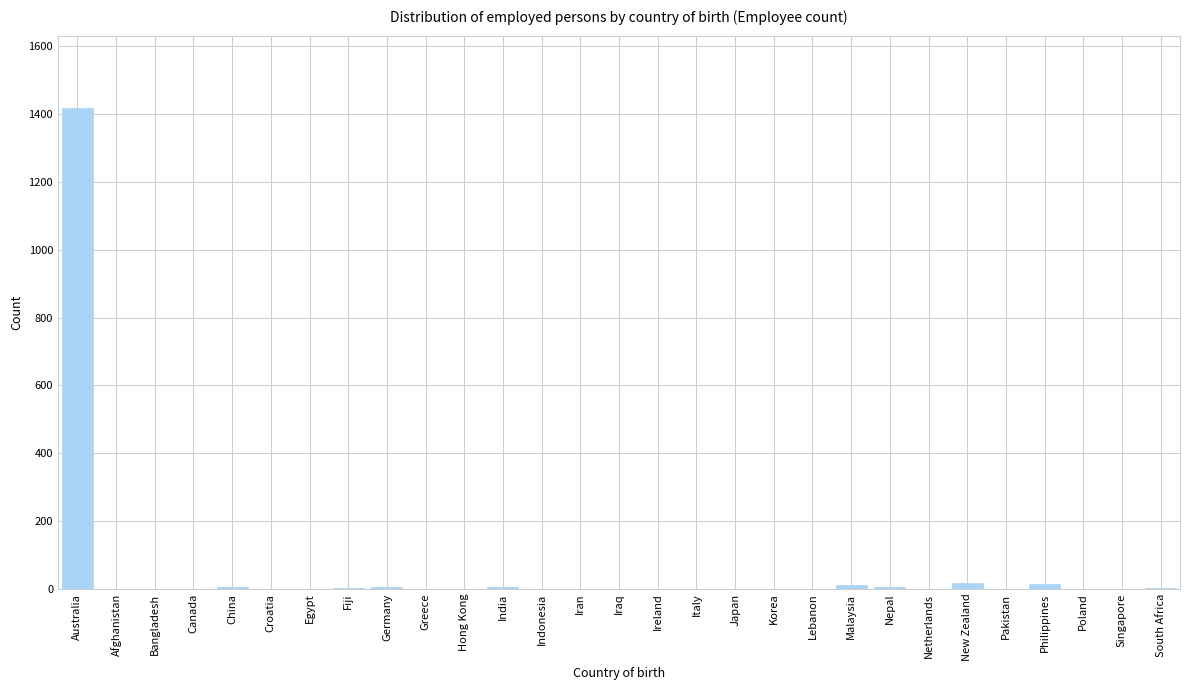

Which category has the highest value across all series?

Australia